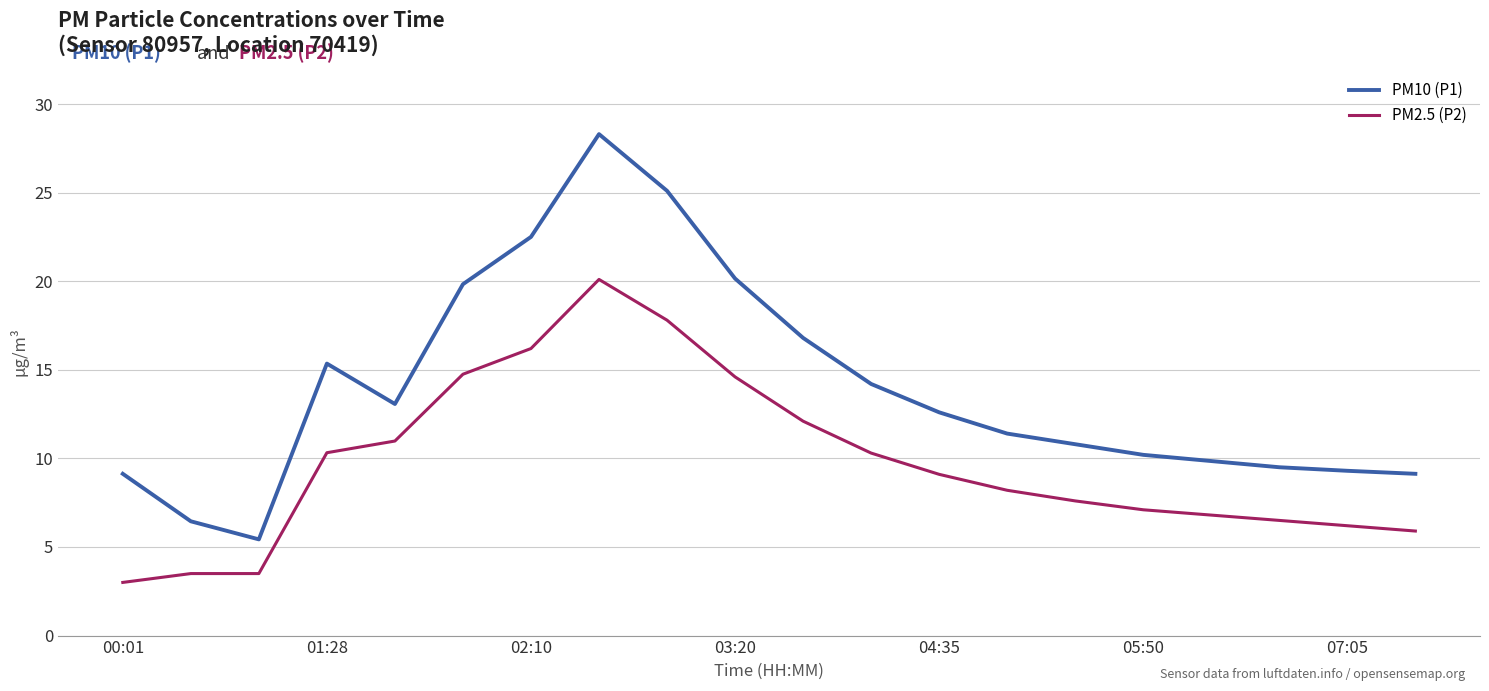

List the series in order of their overall mean, highest first.

PM10 (P1), PM2.5 (P2)